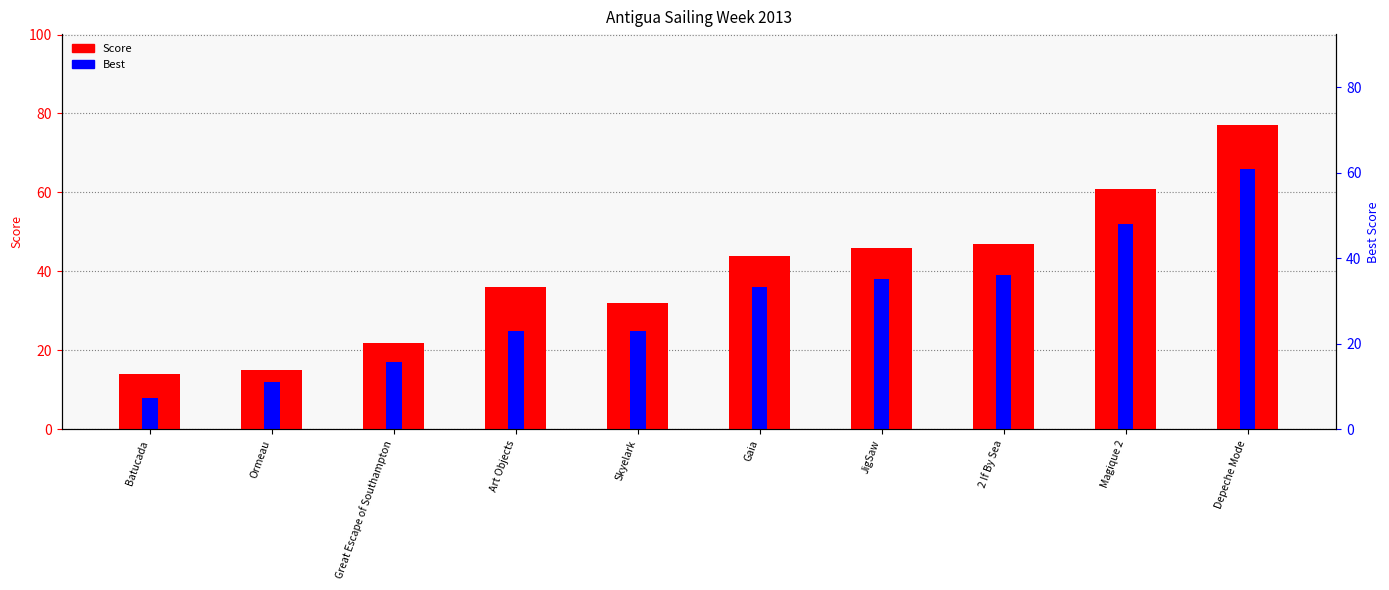

What is the sum of the Best values at Skyelark and JigSaw?

63